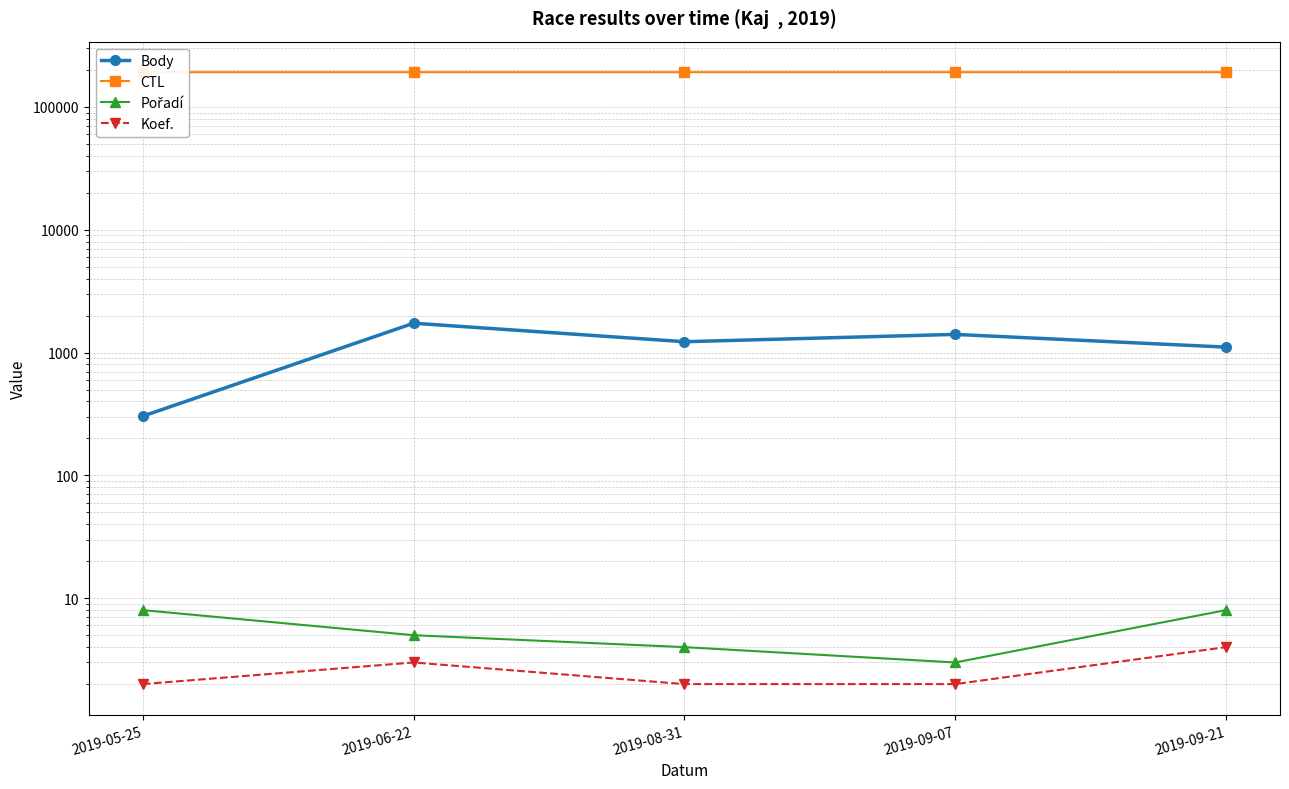

What is the approximate value of Pořadí at 2019-06-22?

5